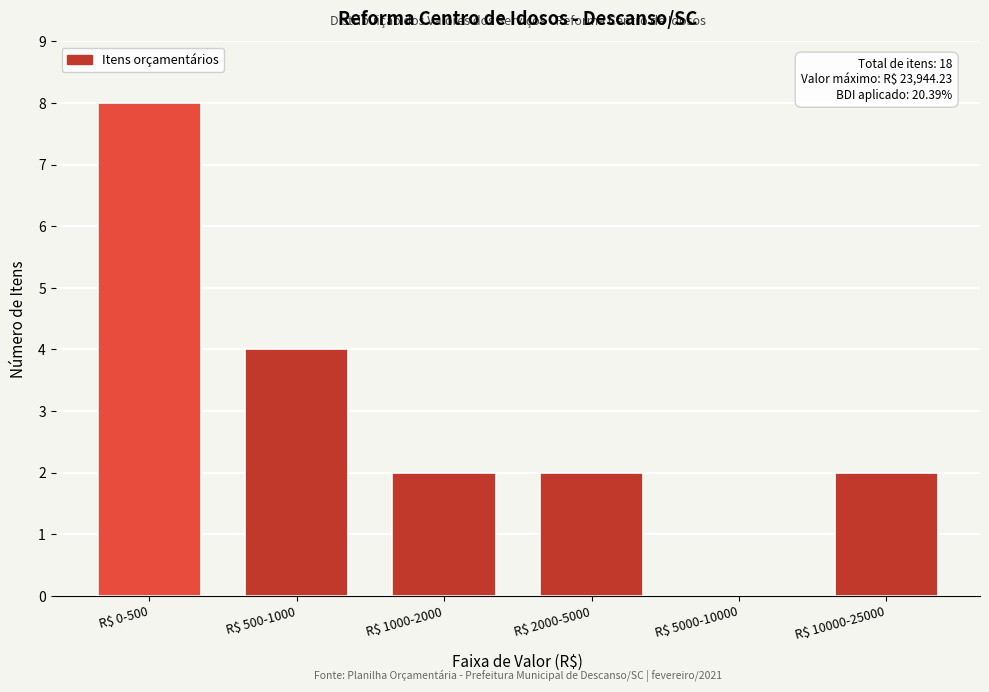

The chart shows a value of 1 at R$ 1000-2000. True or false?

False